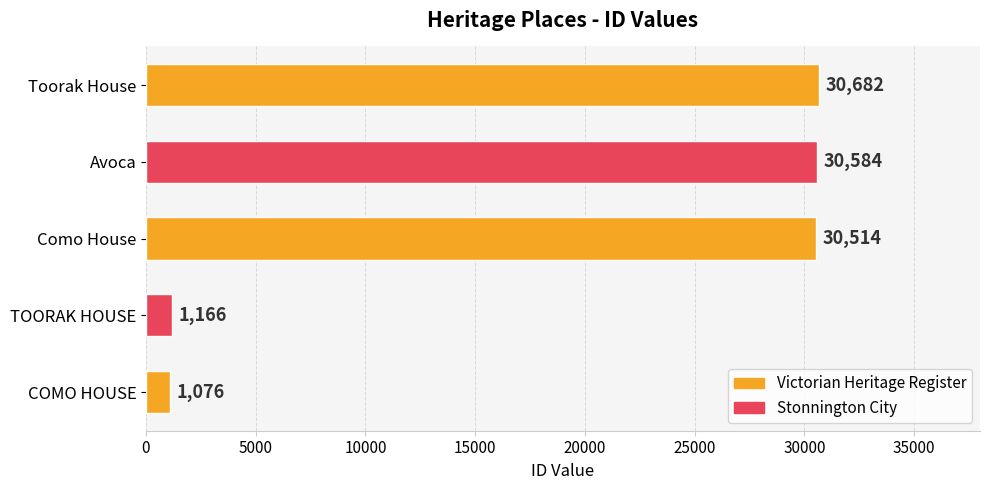

What is the sum of all values?

94022